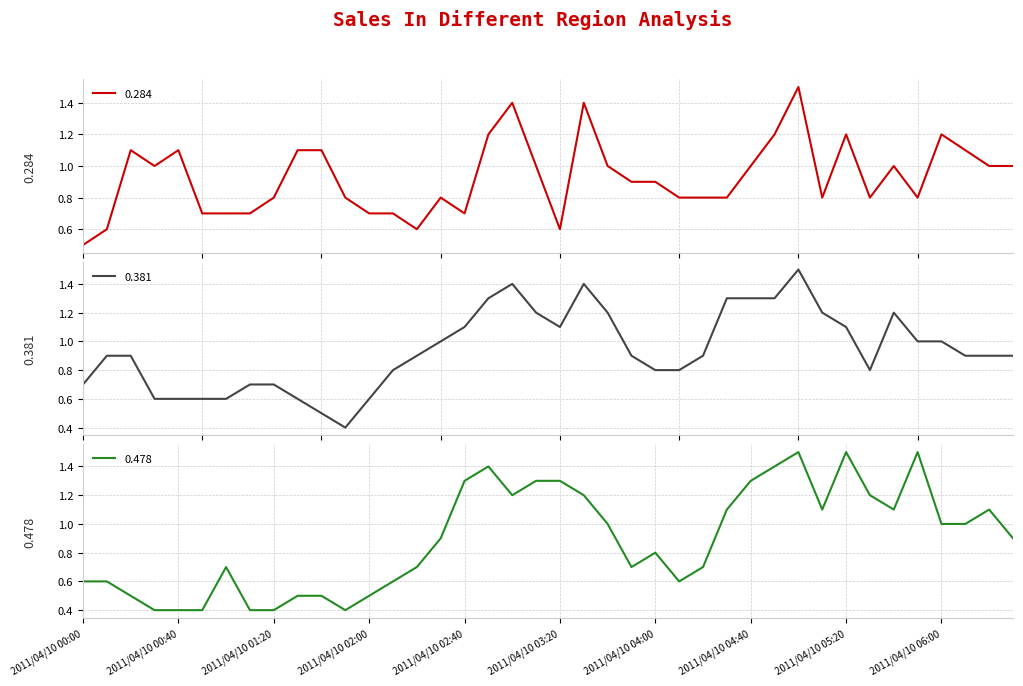

What is the difference between the maximum and second lowest values in the 0.478 series?

1.1